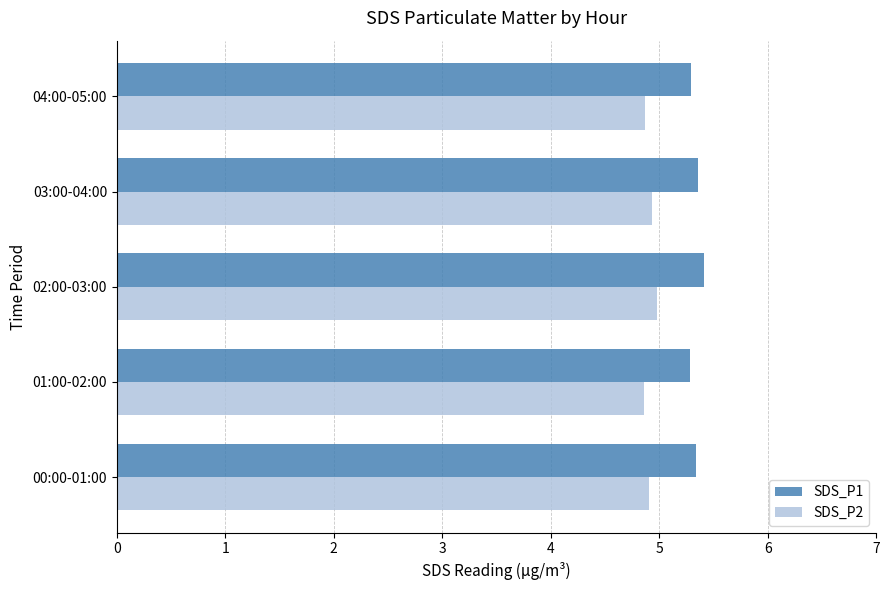

Rank the series by their average value, from highest to lowest.

SDS_P1, SDS_P2